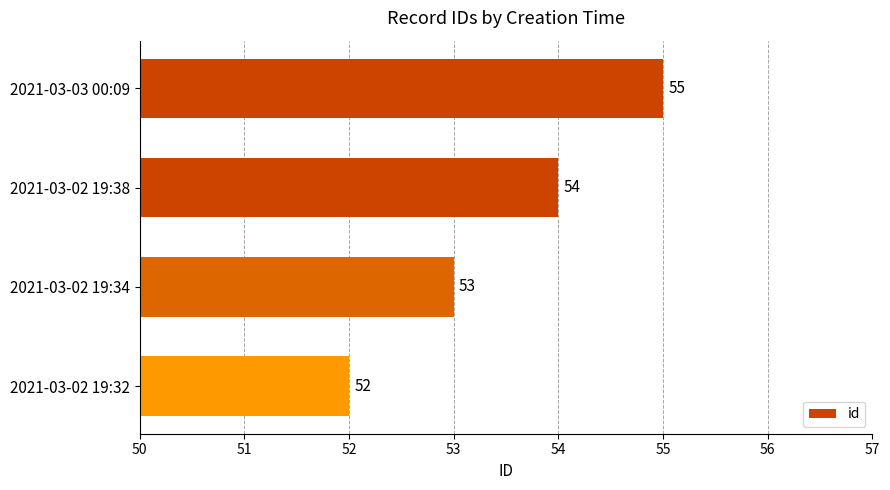

Rank the categories by value from highest to lowest.

2021-03-03 00:09, 2021-03-02 19:38, 2021-03-02 19:34, 2021-03-02 19:32